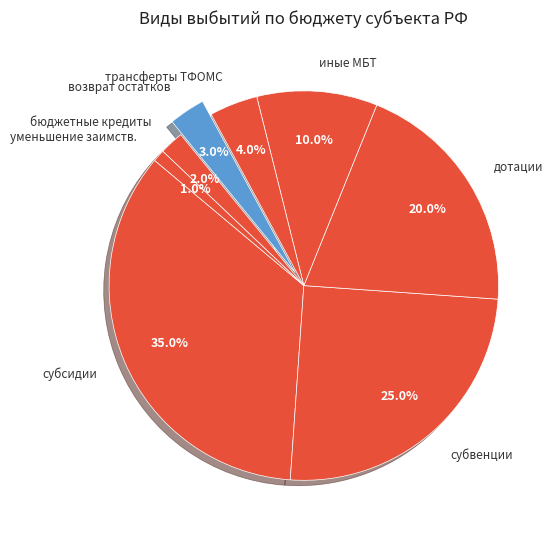

How much of the chart is everything except трансферты ТФОМС?

96.0%